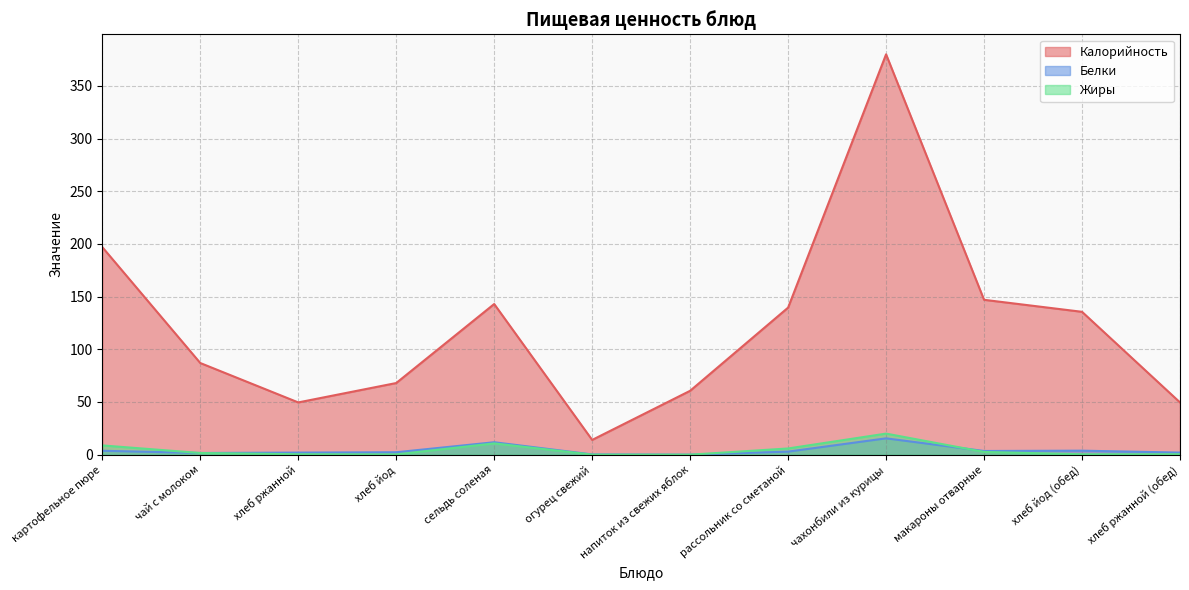

True or false: Калорийность has more than 1 interior local peaks.

True